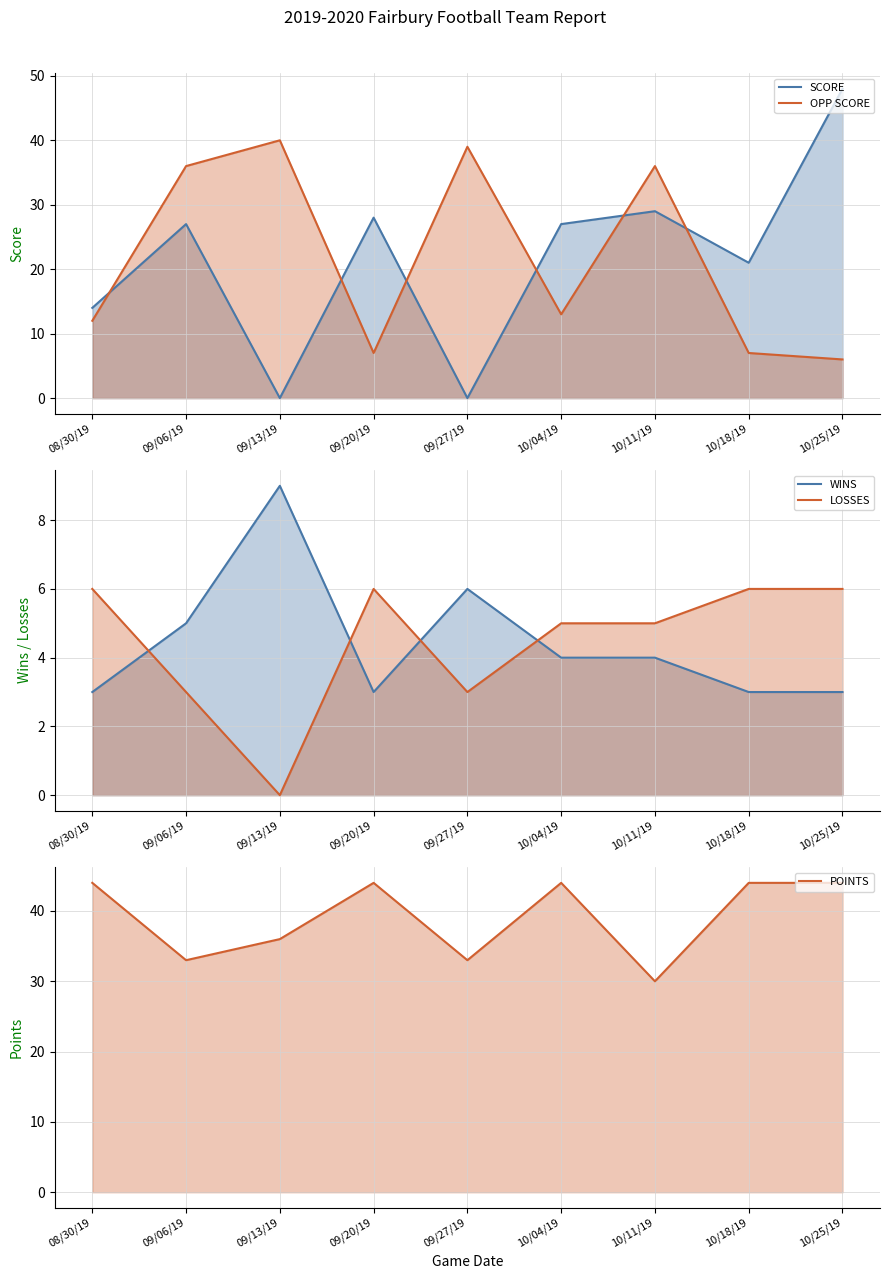

Does the chart have visible grid lines?

Yes